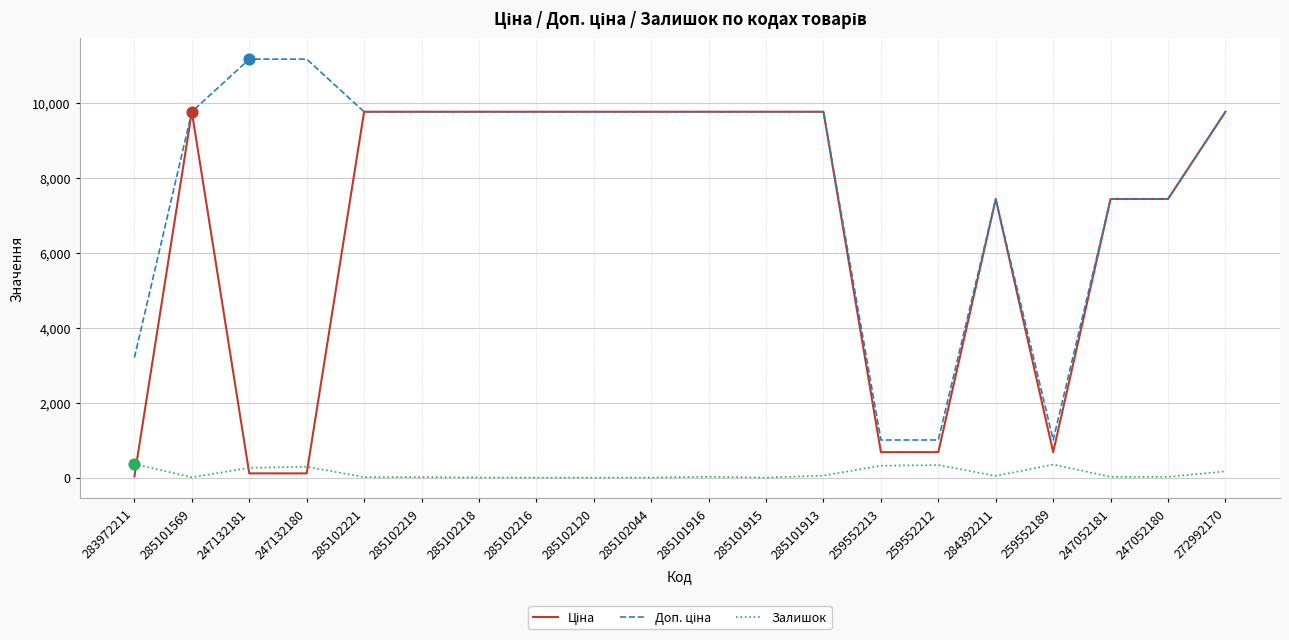

What is the spread (max minus min) of values at 259552212?

670.1